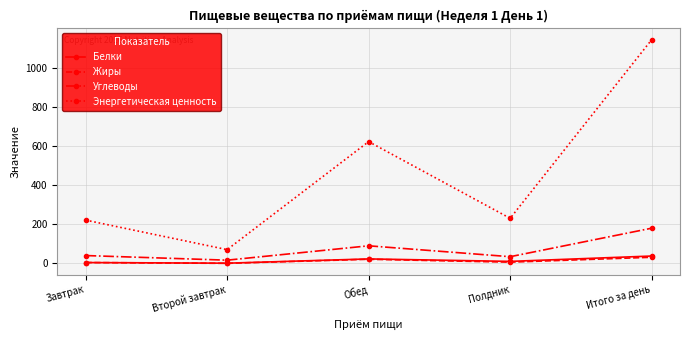

How many values in the Энергетическая ценность series are below 230?

2